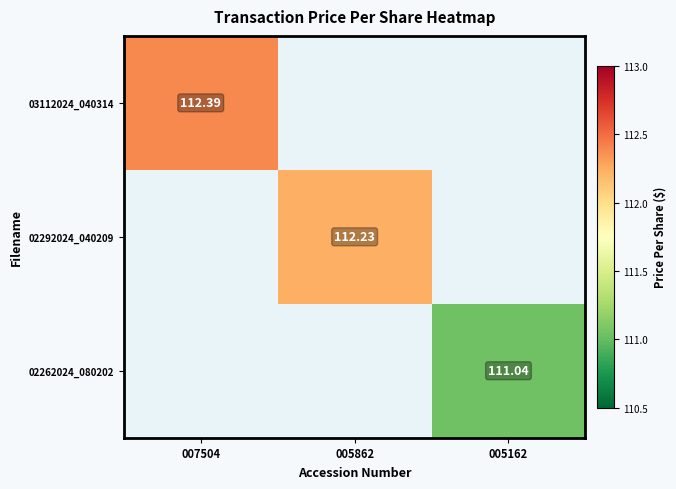

Is the value of 03112024_040314 at 007504 greater than the value of 02292024_040209 at 005862?

Yes